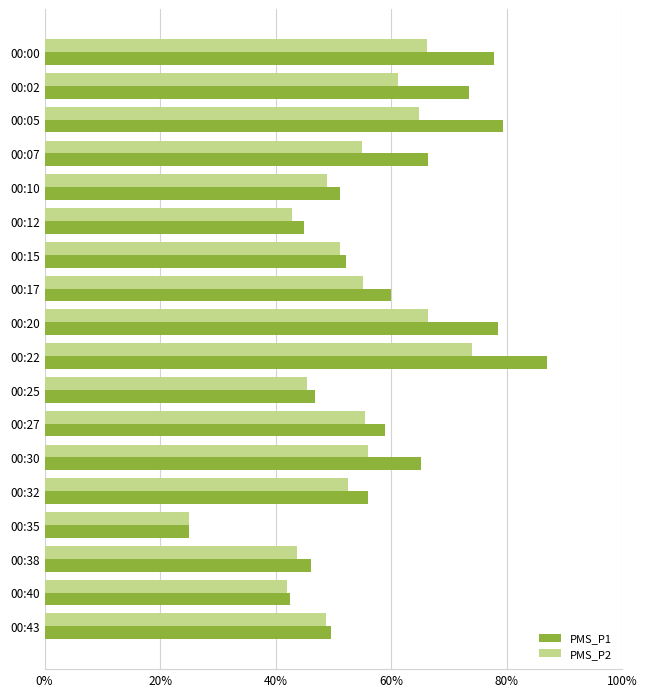

At which category does the chart reach its minimum across all series?

00:35